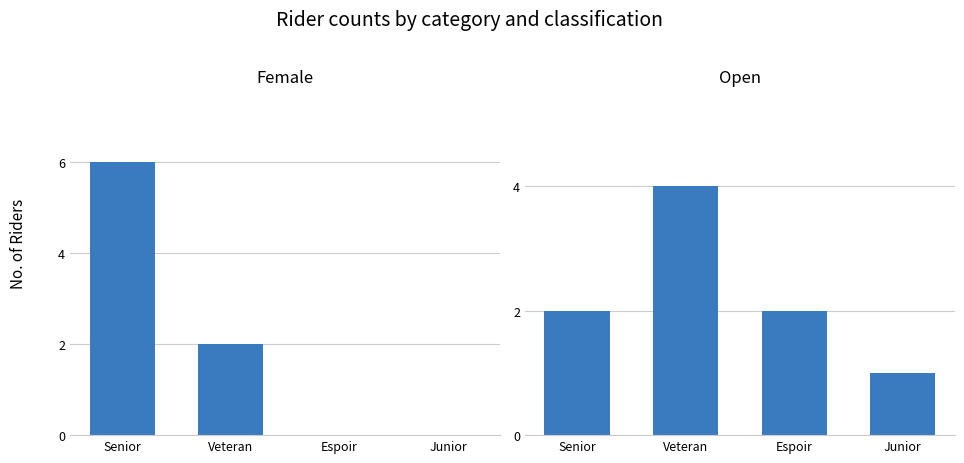

At which category does the chart reach its peak across all series?

Senior